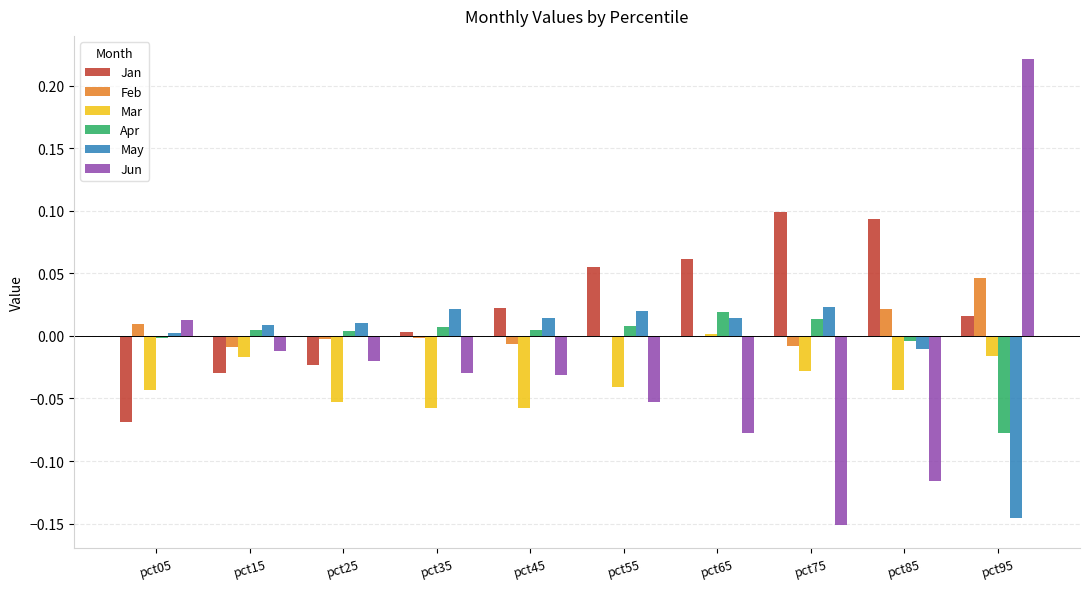

True or false: Mar has a value of -0.0 at pct35.

False